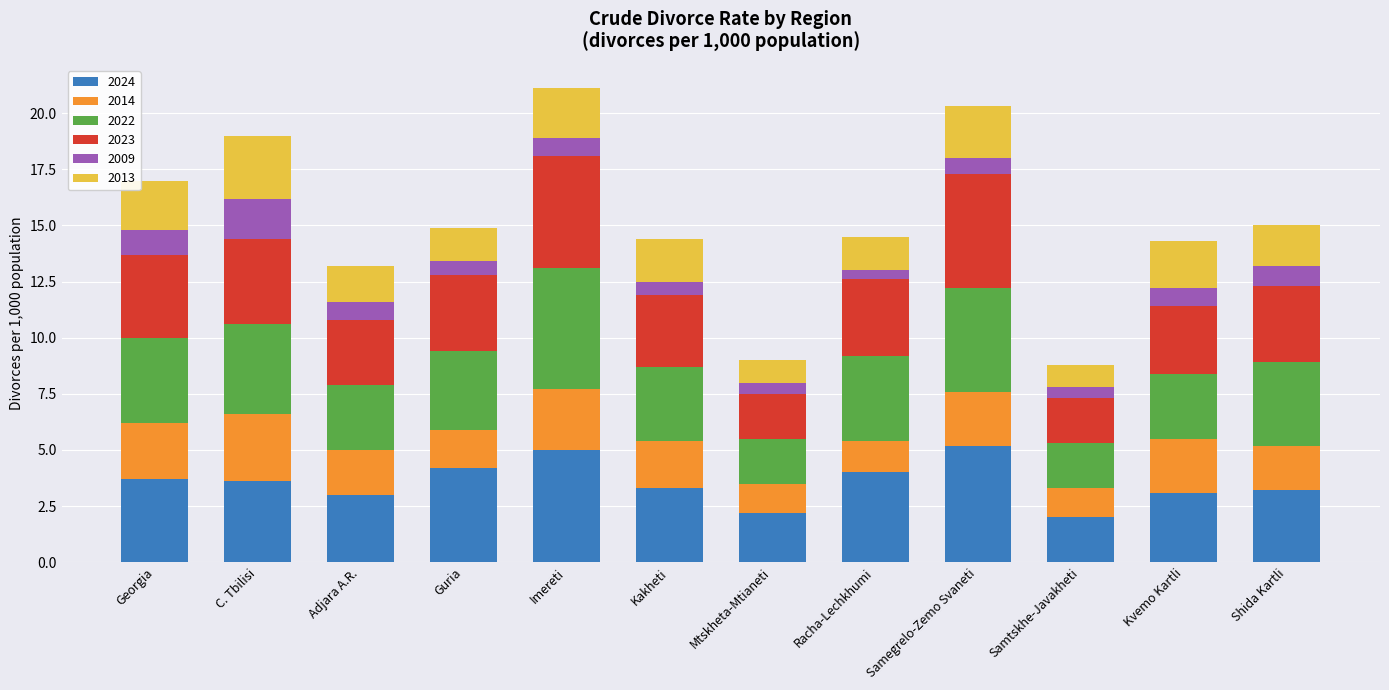

What is the total value across all series at C. Tbilisi?

19.0